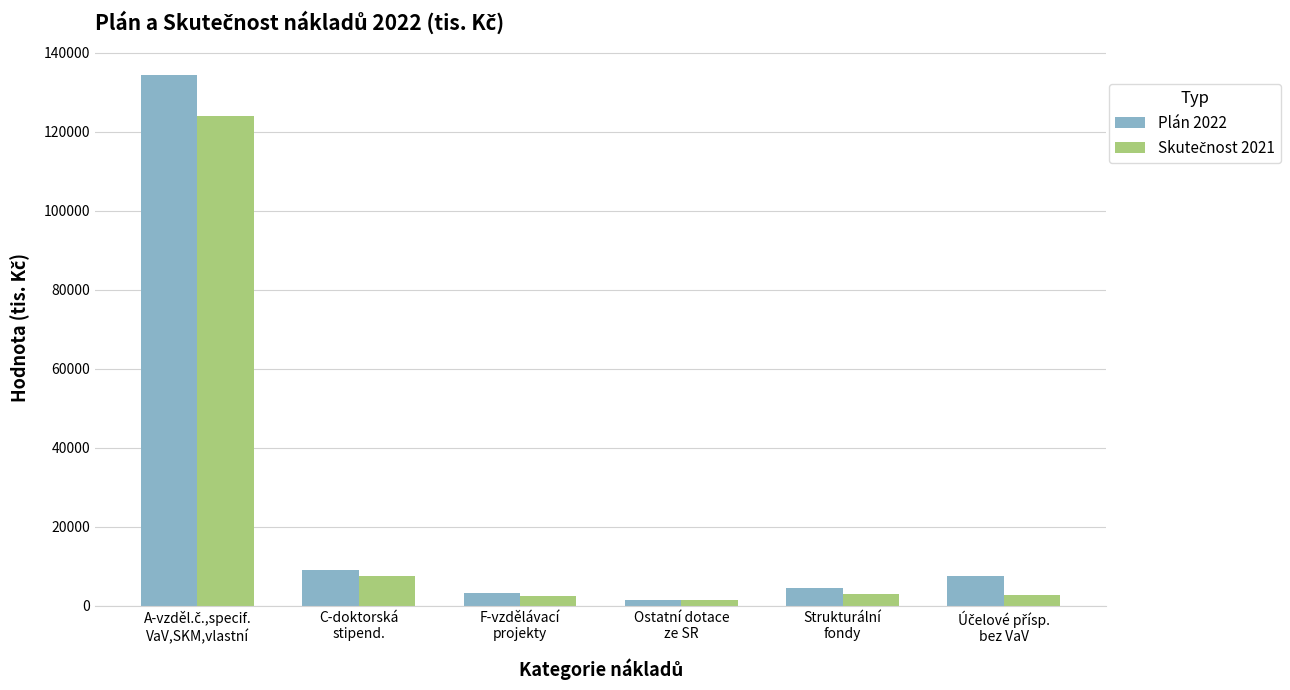

Are the bars horizontal?

No